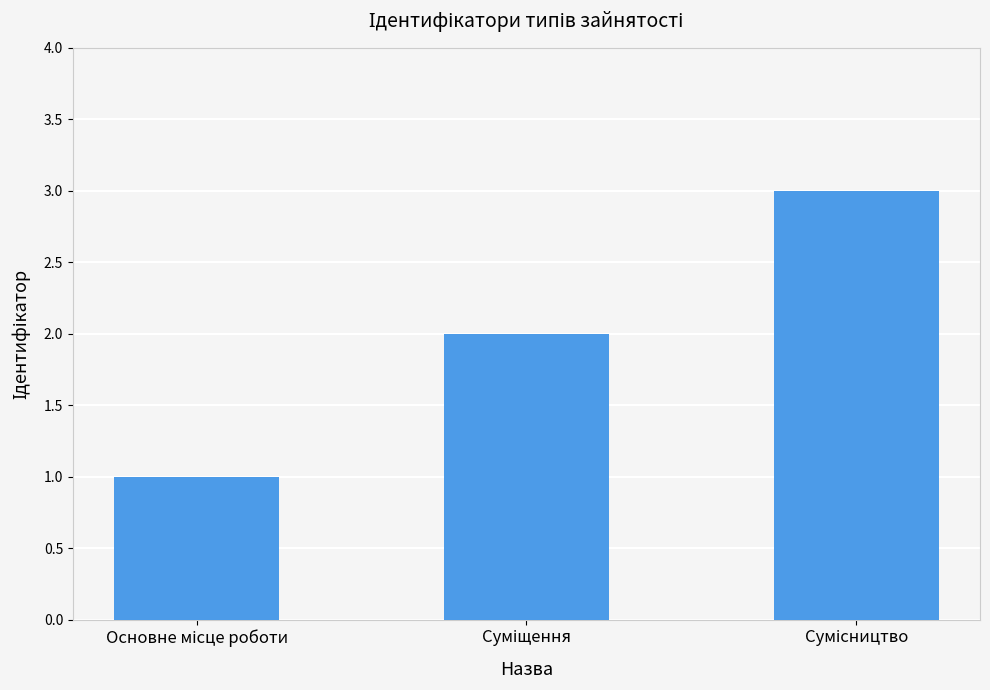

Does the chart contain any negative values?

No